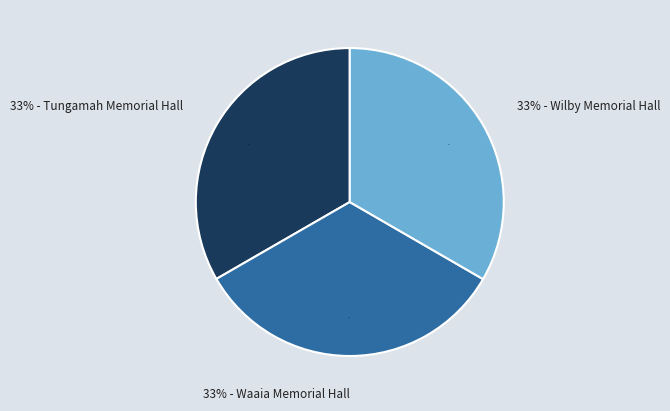

To the nearest percent, what is the average slice percentage?

33%